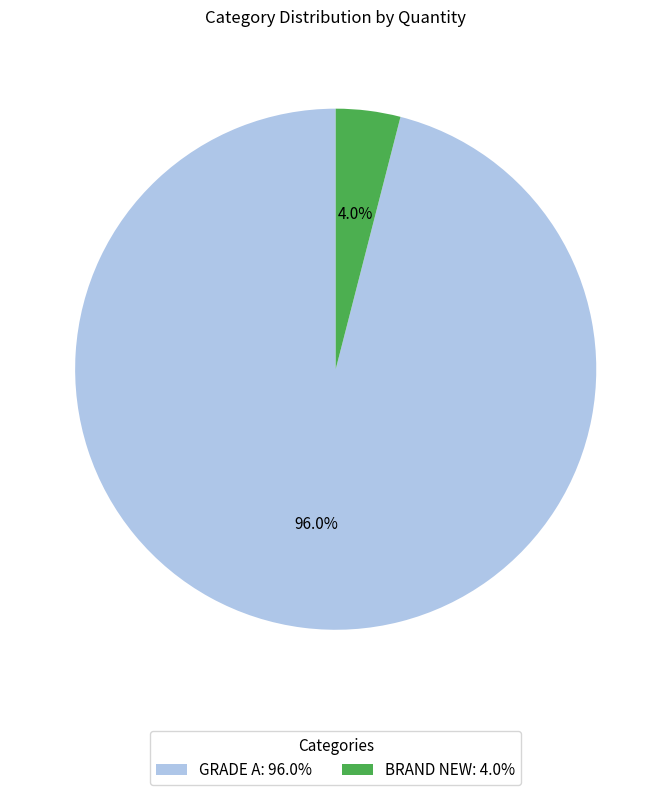

To the nearest percent, what is the difference between the BRAND NEW and GRADE A slice percentages?

92%